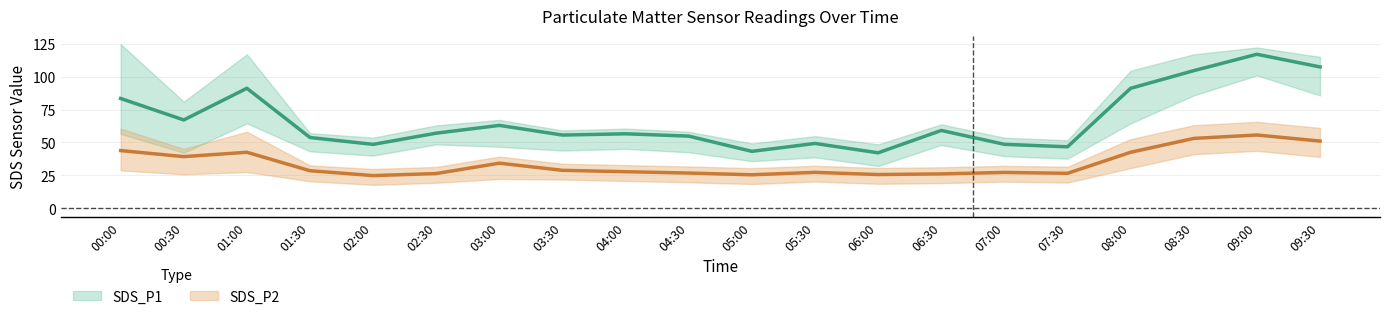

Where does the SDS_P2 series first go above 28?

00:00